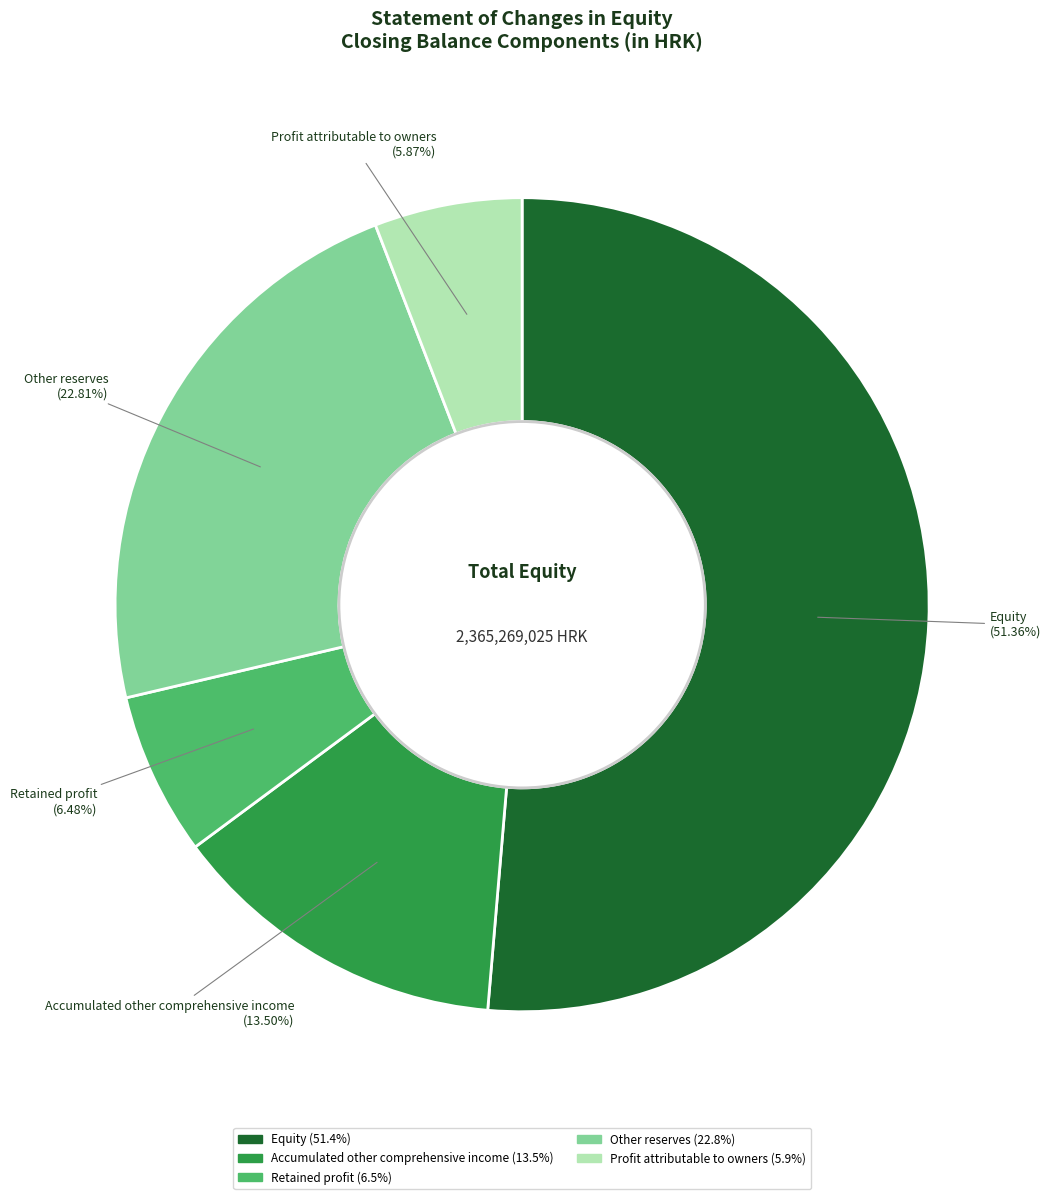

To the nearest percent, what is the difference between the largest and smallest slice percentages?

45%